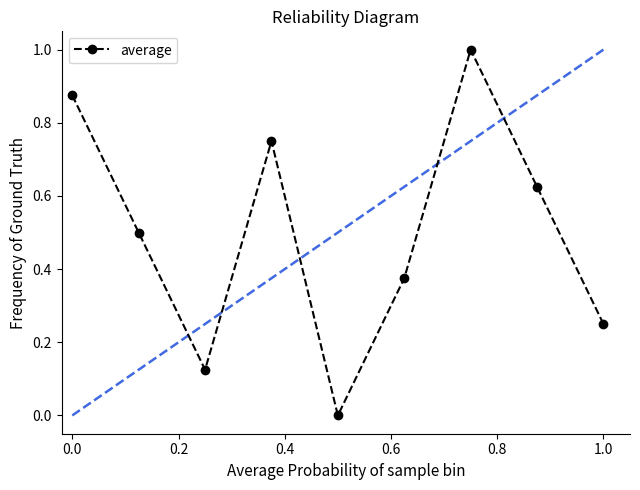

What is the greatest value displayed?

1.0